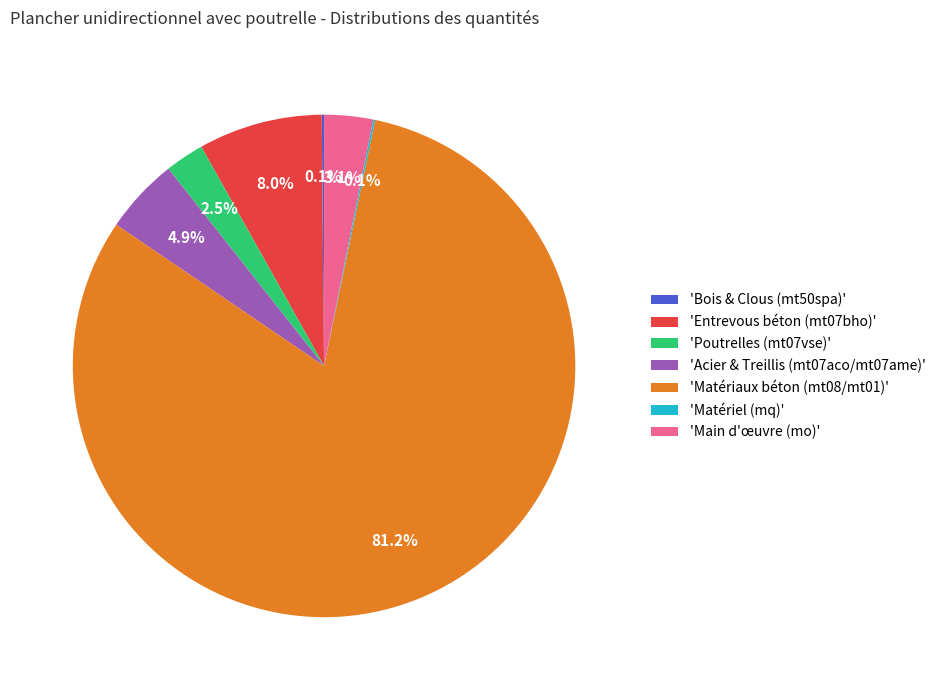

Approximately how many times larger is the value at 'Poutrelles (mt07vse)' compared to 'Main d'œuvre (mo)'?

0.8